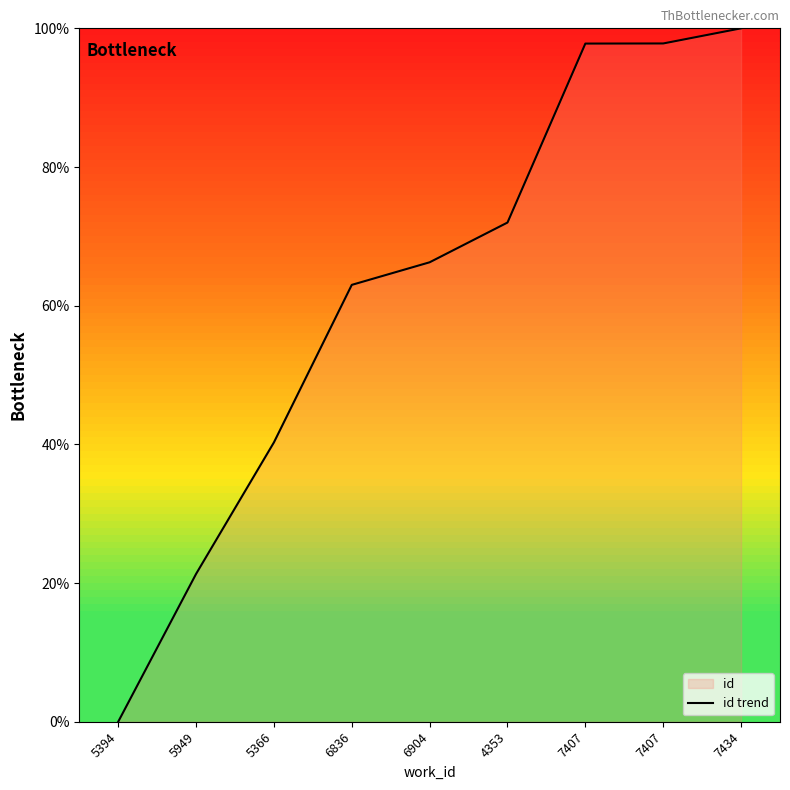

Rank the categories by value from highest to lowest.

7434, 7407, 7407, 4353, 6904, 6836, 5366, 5949, 5394